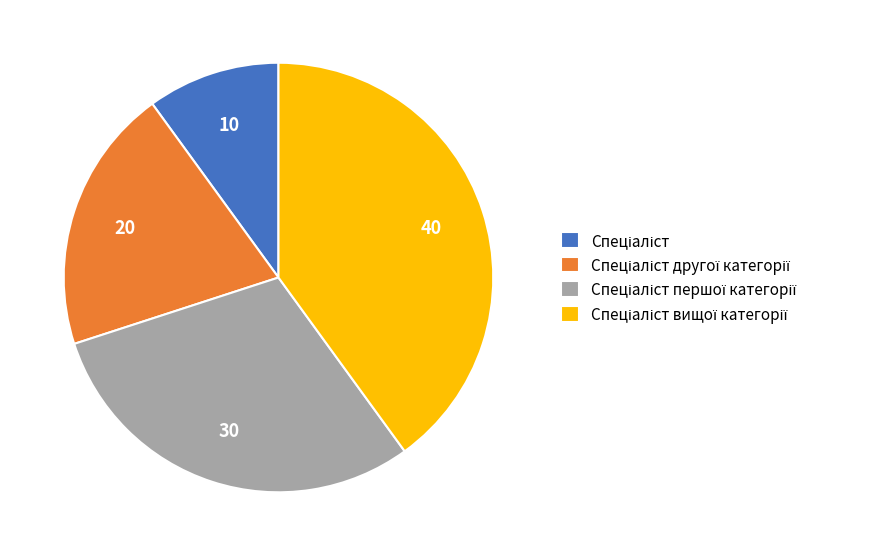

Is there any slice that represents more than half of the pie?

No